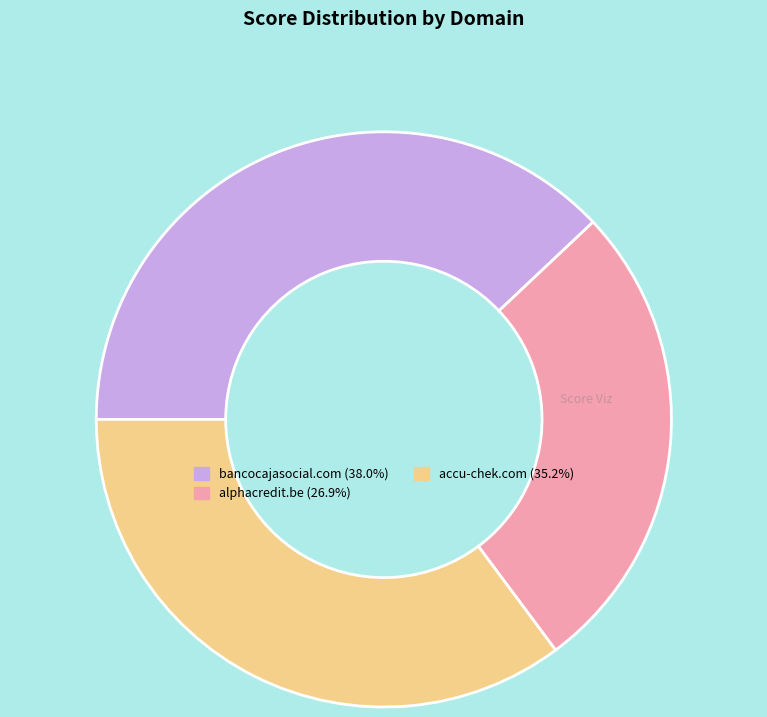

Is there any slice that represents more than half of the pie?

No